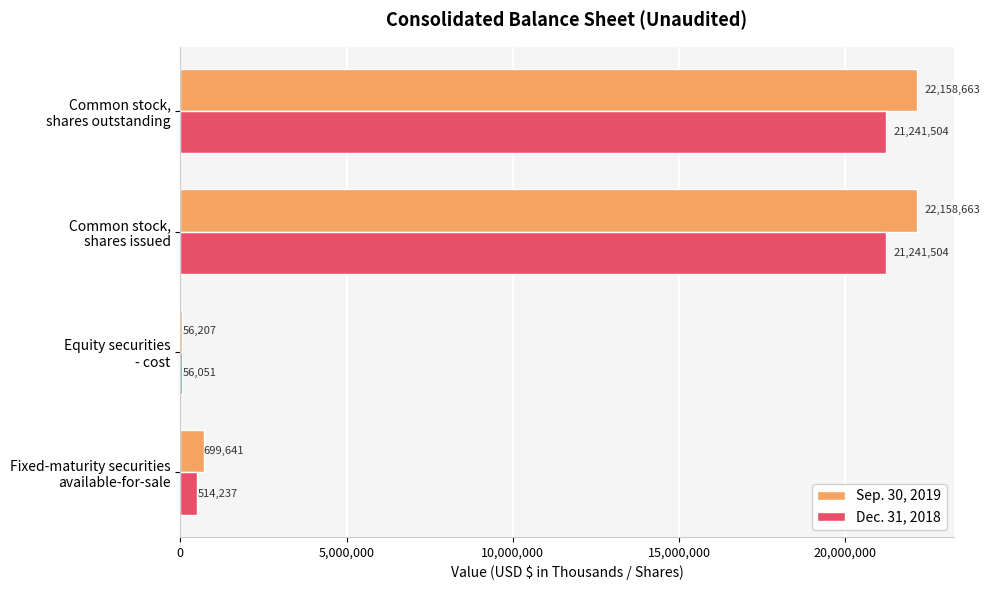

What is the maximum value shown in the chart?

22158663